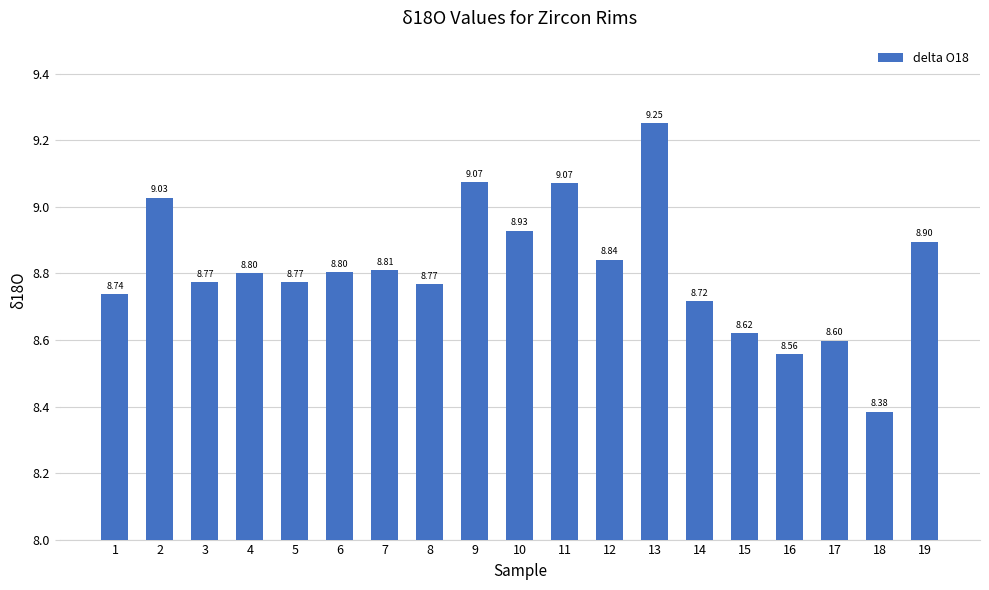

What is the sum of all values?

167.4